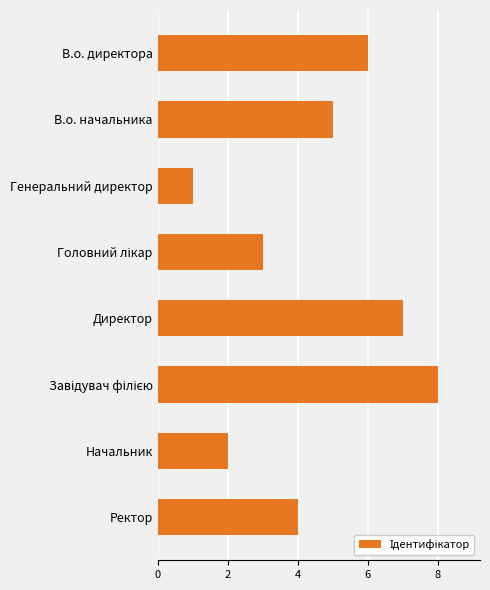

The chart shows a value of 2 at В.о. директора. True or false?

False